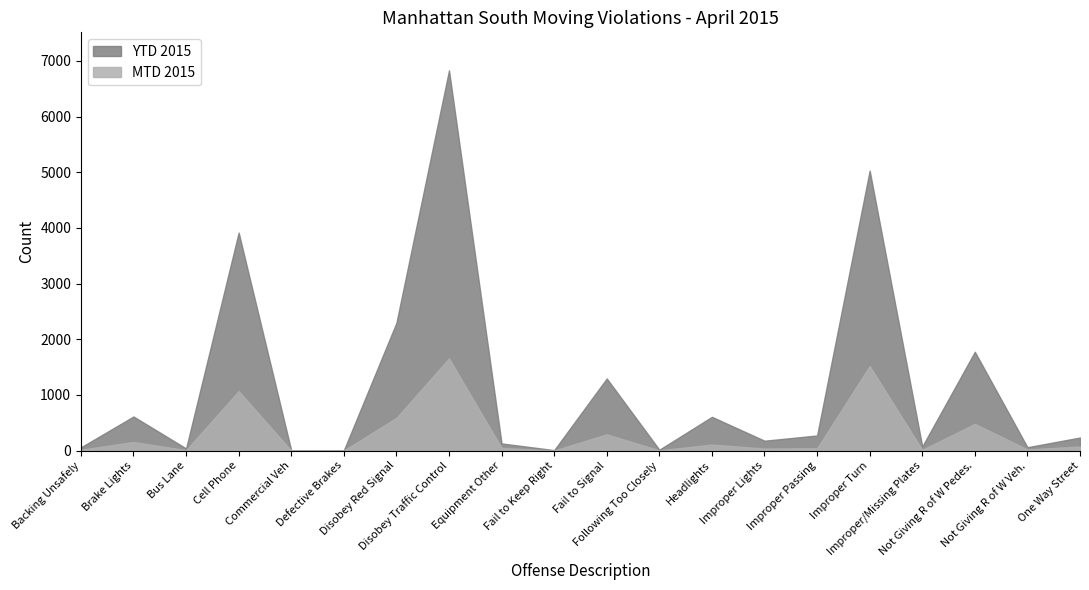

True or false: YTD 2015 and MTD 2015 cross at least once.

False